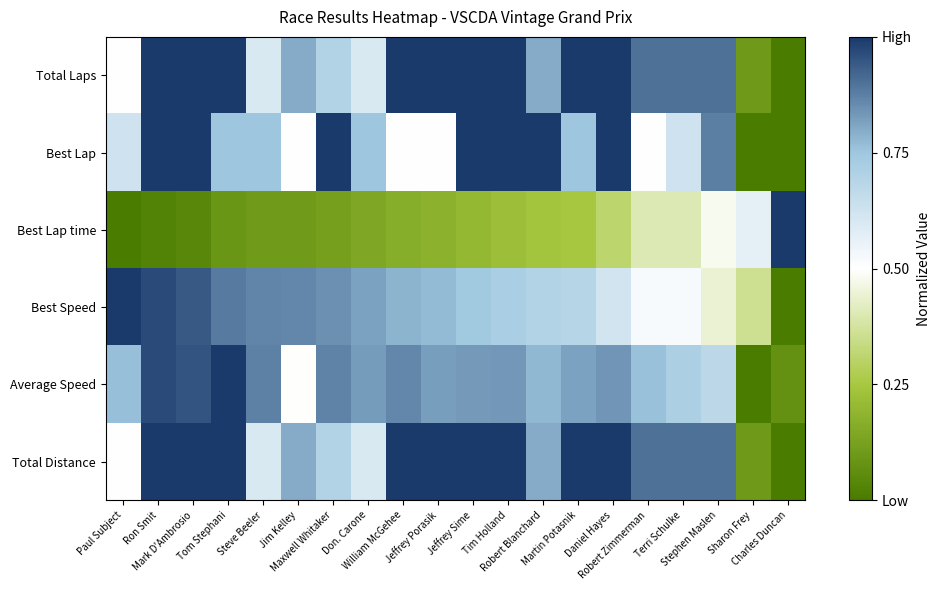

Which series has the largest range (max minus min)?

Total Laps